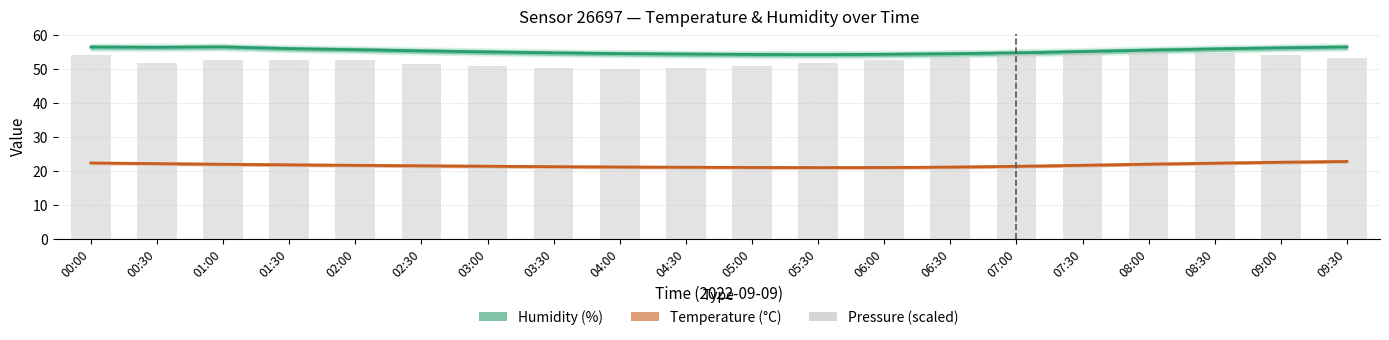

Which category has the highest value in the Humidity (%) series?

01:00